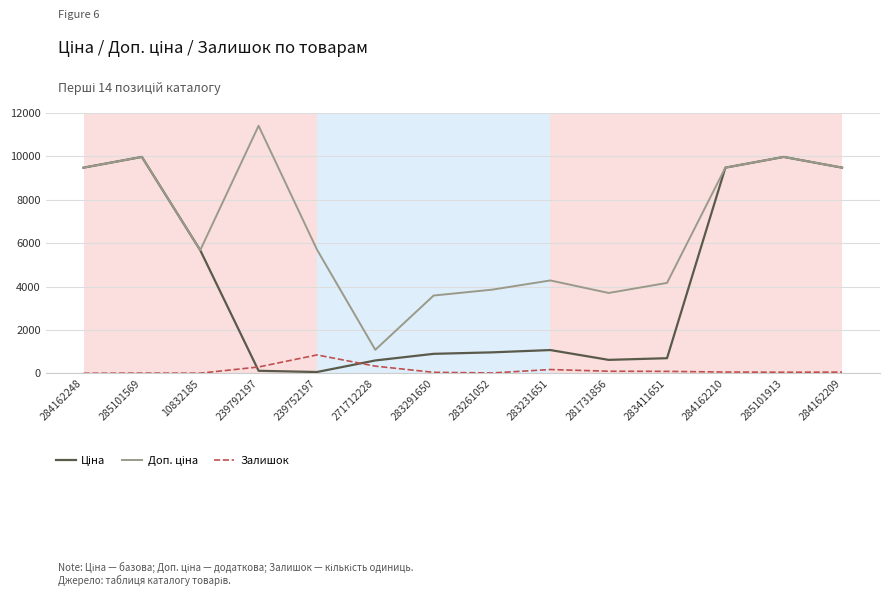

What is the total value across all series at 283261052?

4830.6